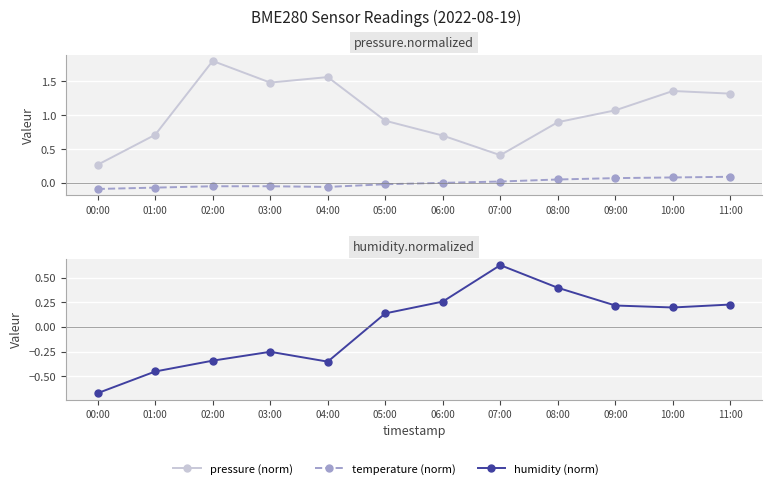

True or false: pressure (norm) has more than 1 interior local peaks.

True